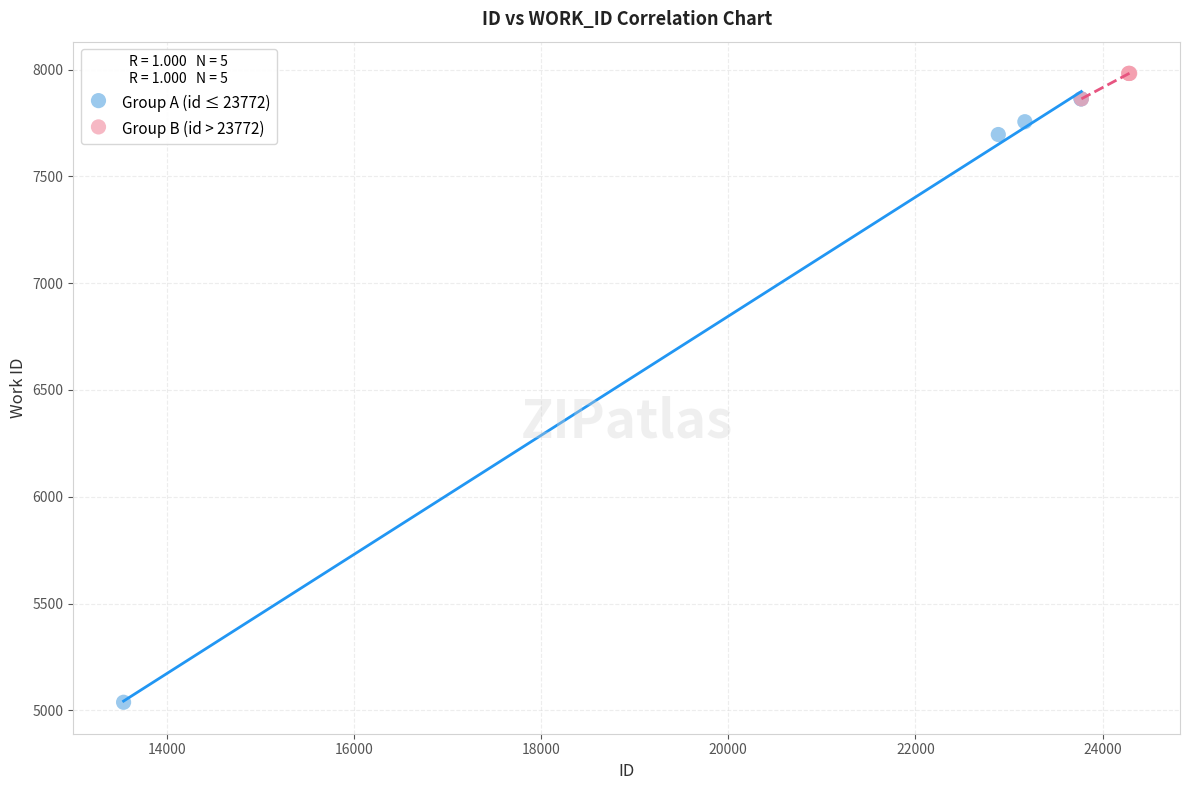

Which series contains the lowest Y value?

Group A (id ≤ 23772)